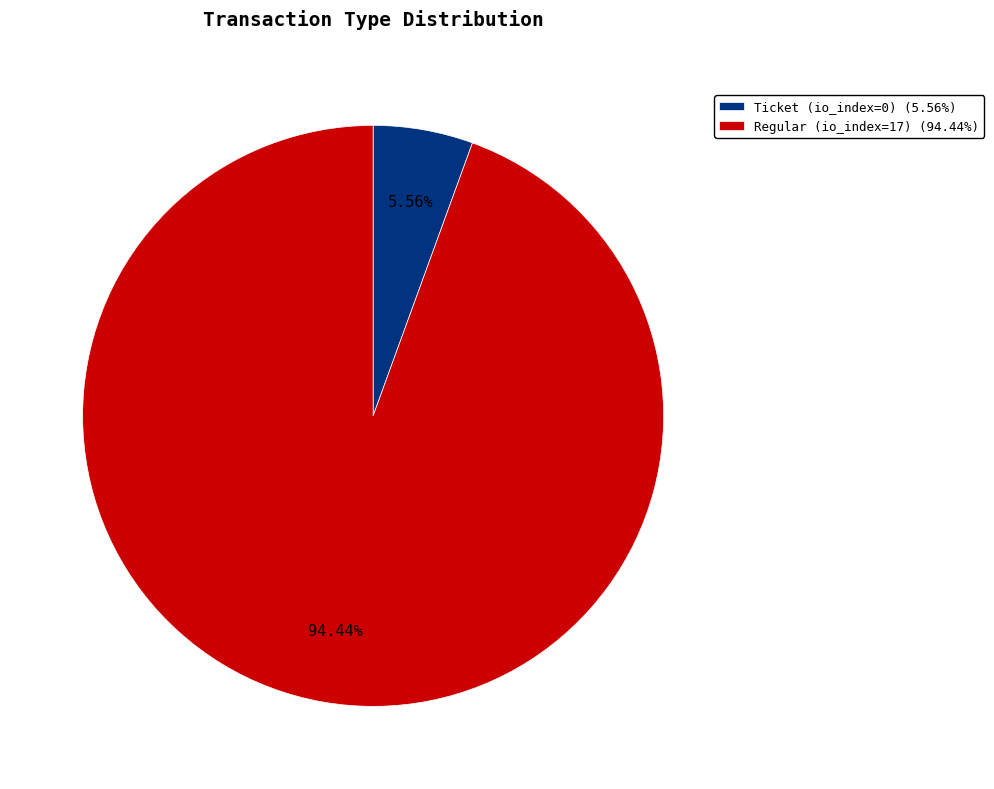

What is the total percentage of Regular (io_index=17) and Ticket (io_index=0)?

100.0%